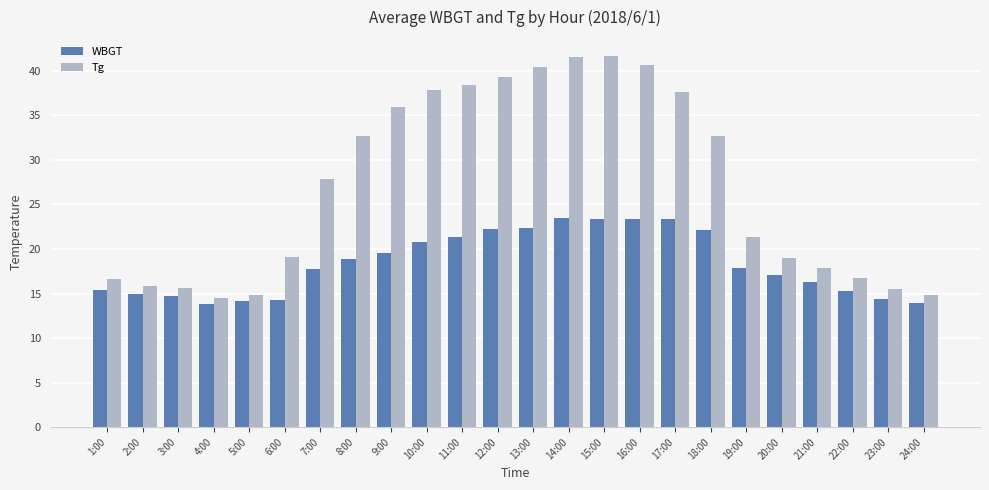

What is the spread (max minus min) of values at 3:00?

0.9